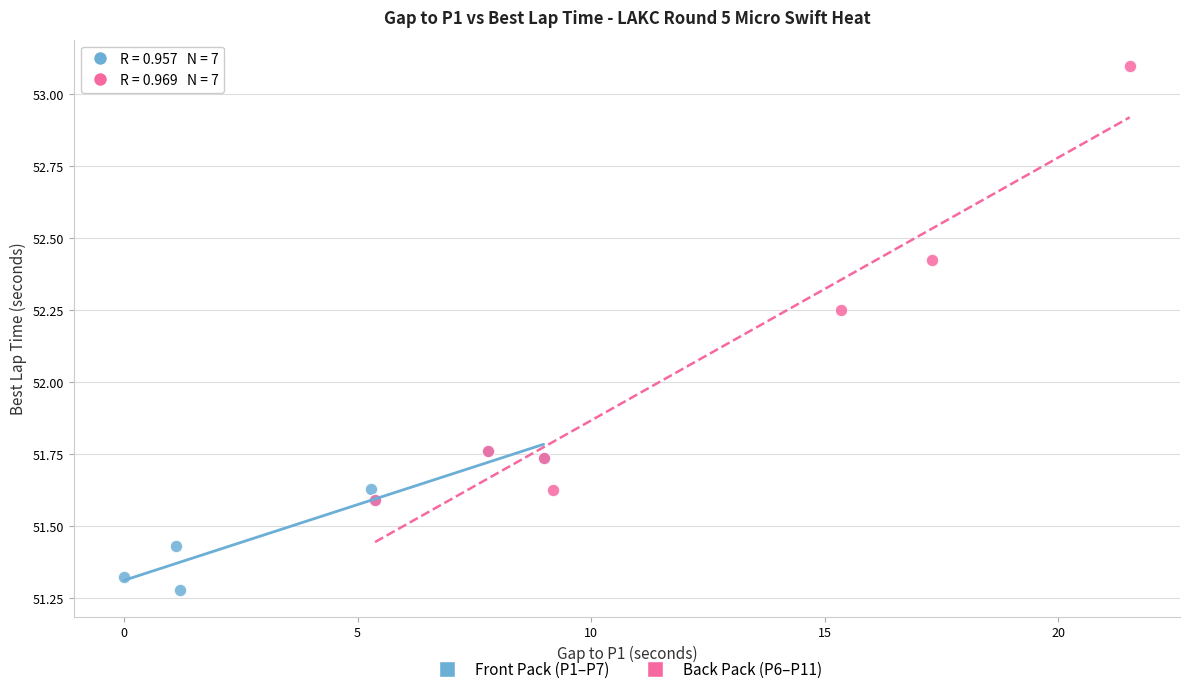

Which series contains the lowest Y value?

Front Pack (P1–P7)